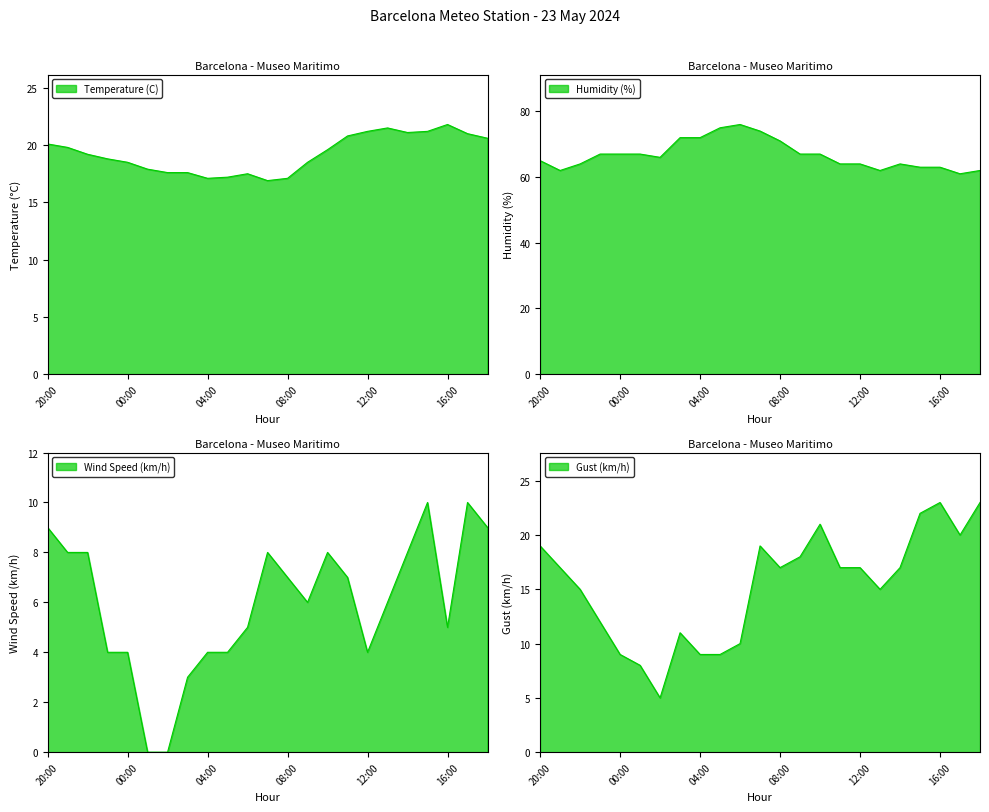

What is the sum of the Humidity (%) values at 01:00 and 11:00?

131.0